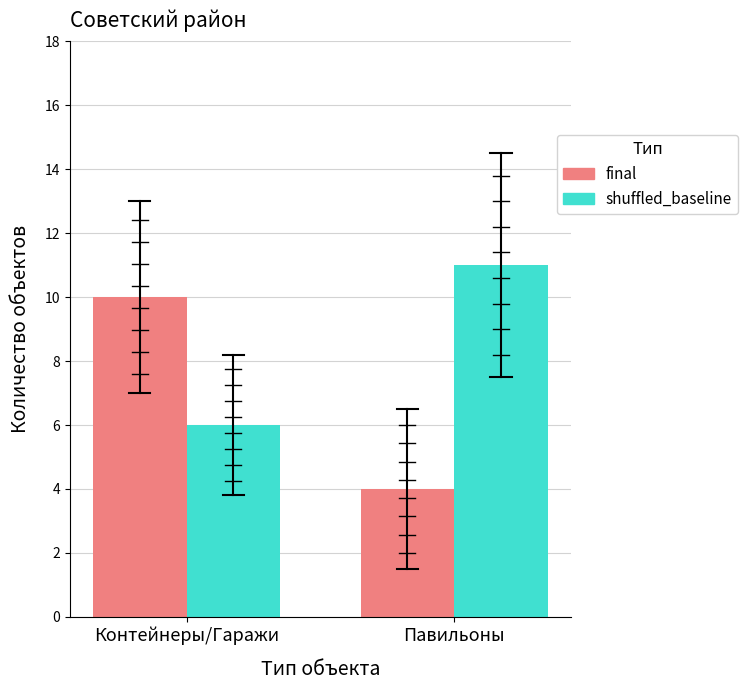

Reading left to right, list all the values displayed in this chart.

final: Контейнеры/Гаражи=10	Павильоны=4
shuffled_baseline: Контейнеры/Гаражи=6	Павильоны=11